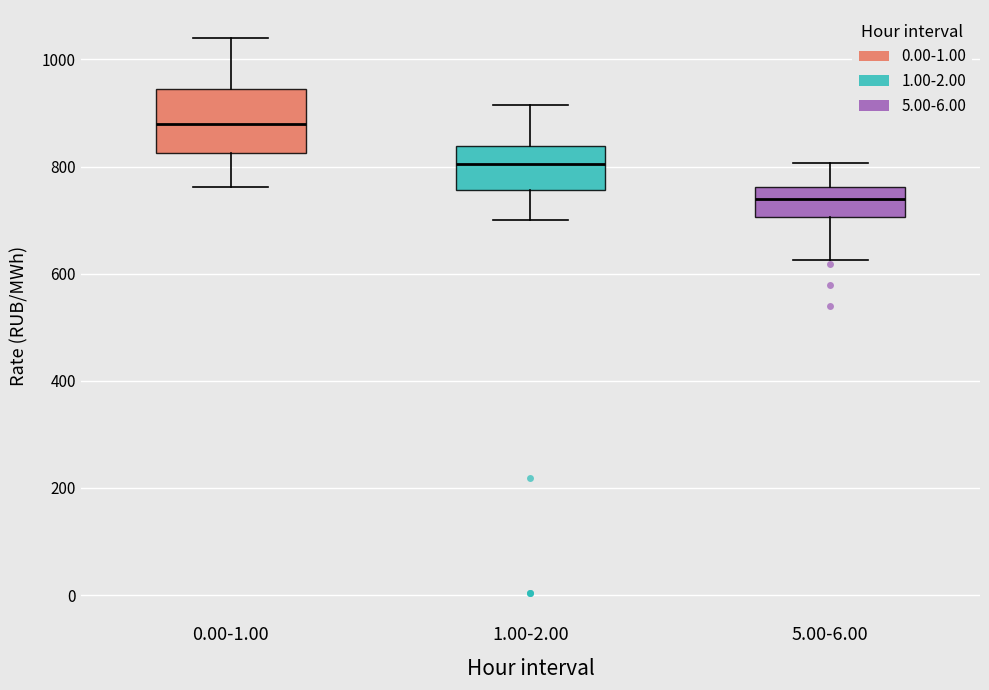

Reading left to right, read every box against the y-axis: the position of its median line, the range the box covers, and the ends of its whiskers. The values are not printed on the chart, so give them approximately, as read against the axis.

0.00-1.00: median 880, box 820 to 940, whiskers 760 to 1040
1.00-2.00: median 800, box 760 to 840, whiskers 700 to 920
5.00-6.00: median 740, box 700 to 760, whiskers 620 to 800